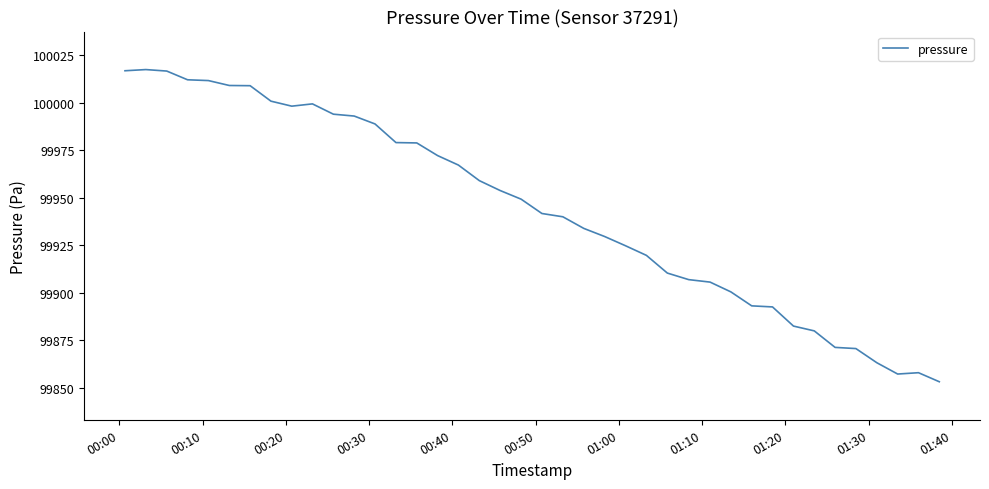

What is the difference between the maximum and minimum values?

164.1